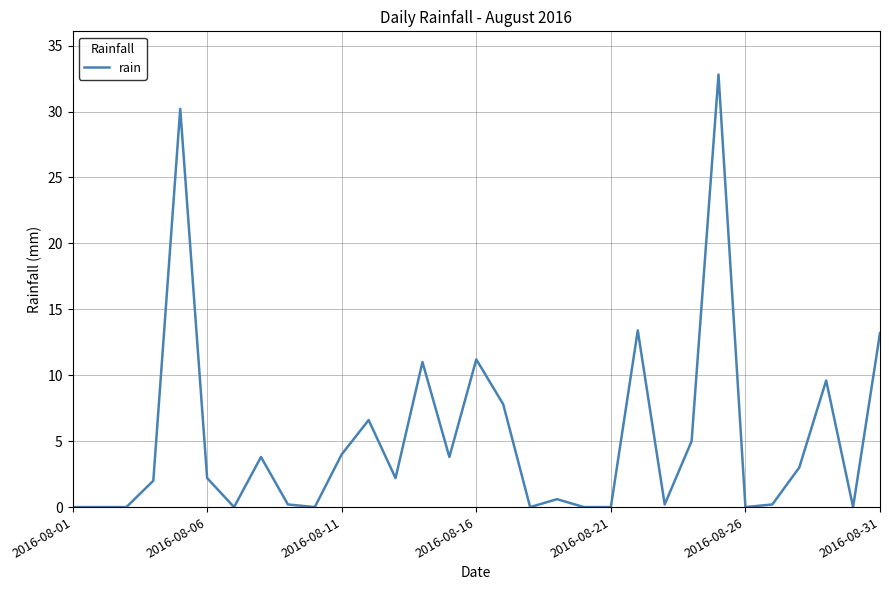

What is the difference between the second highest and minimum values?

30.2